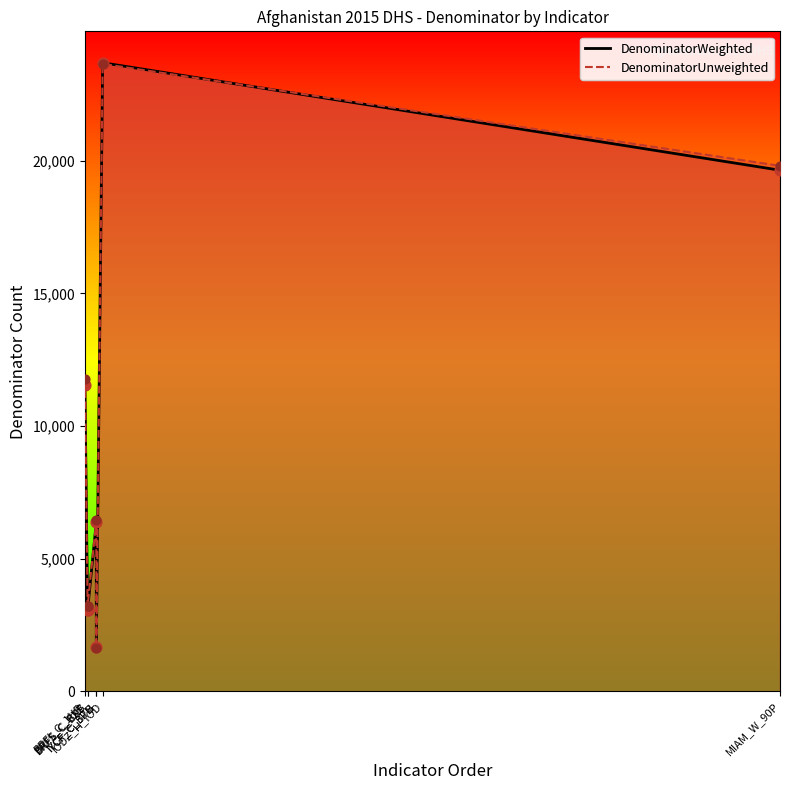

Which series has the widest spread of Y values?

DenominatorWeighted